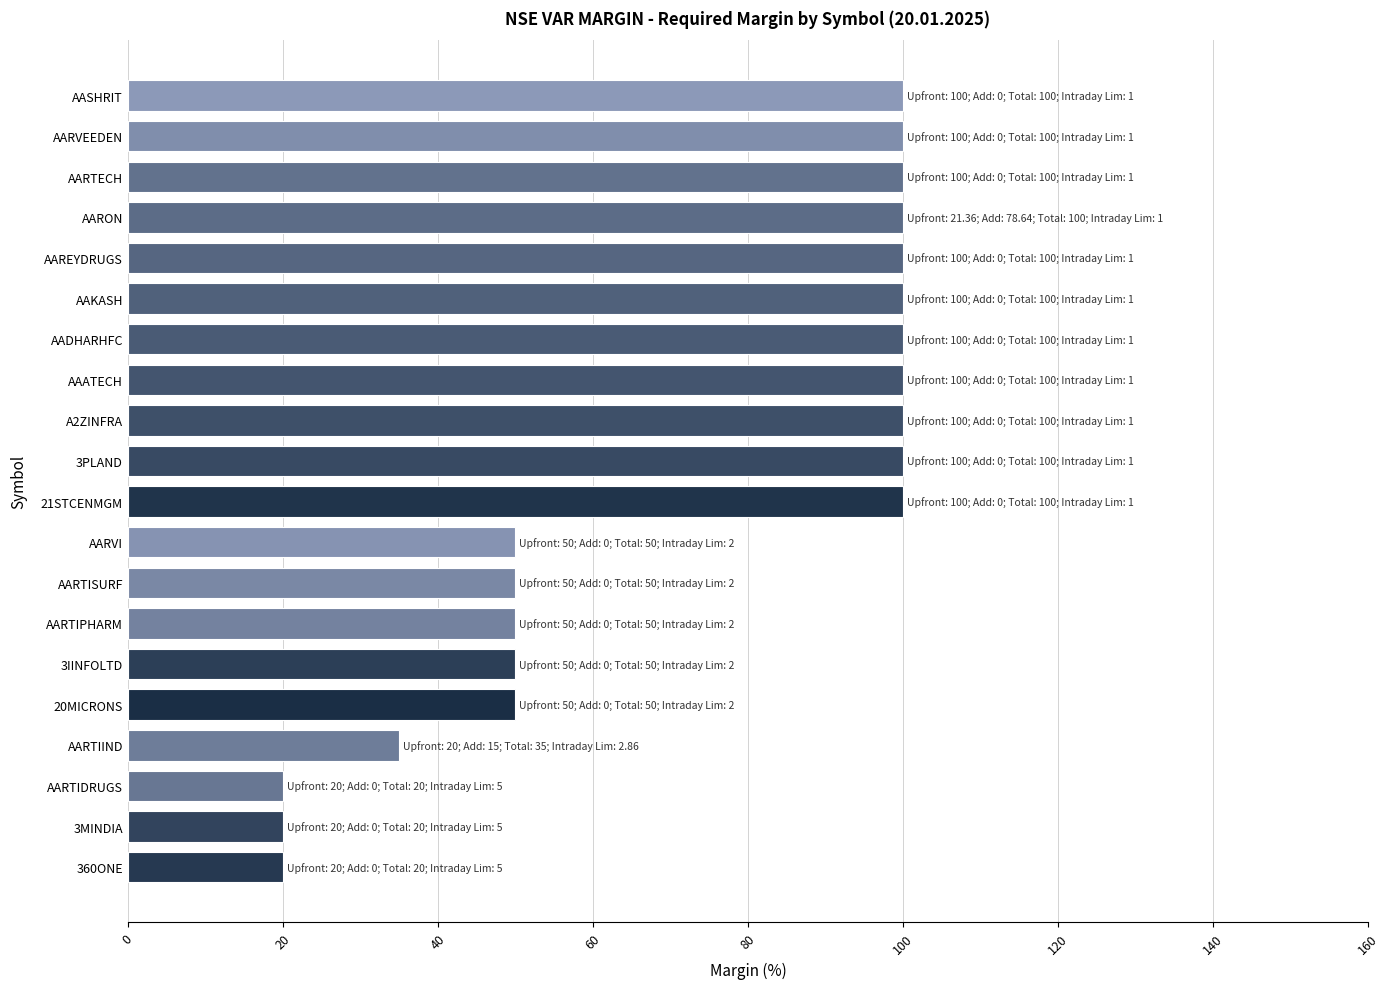

What is the average value?

72